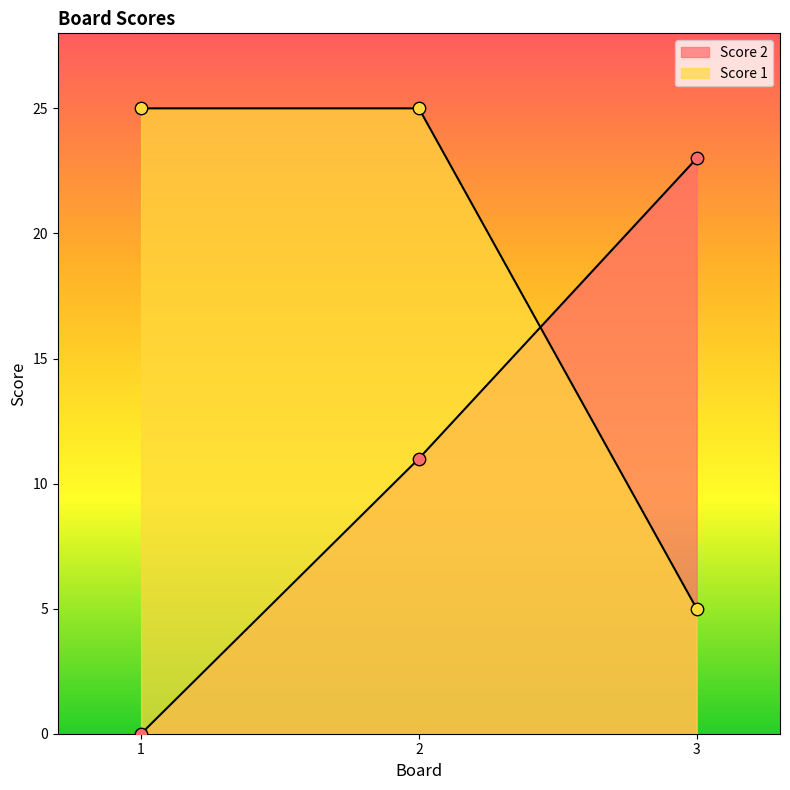

Which series reaches the maximum Y coordinate?

Score 1